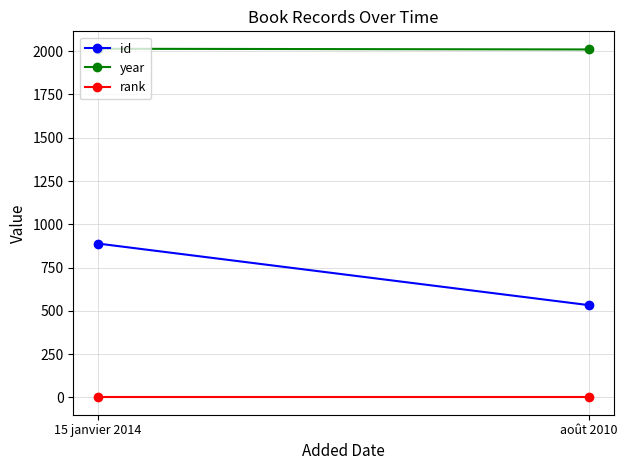

Where is id nearest to the value 711?

15 janvier 2014